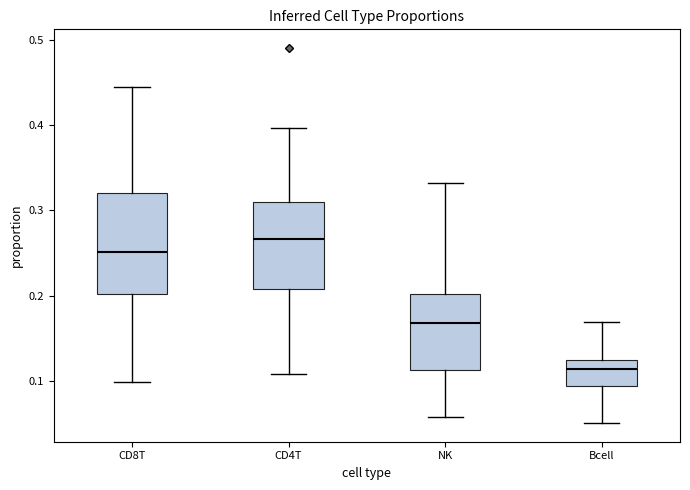

Comparing the boxes themselves (not the whiskers), which one is the tallest?

CD8T